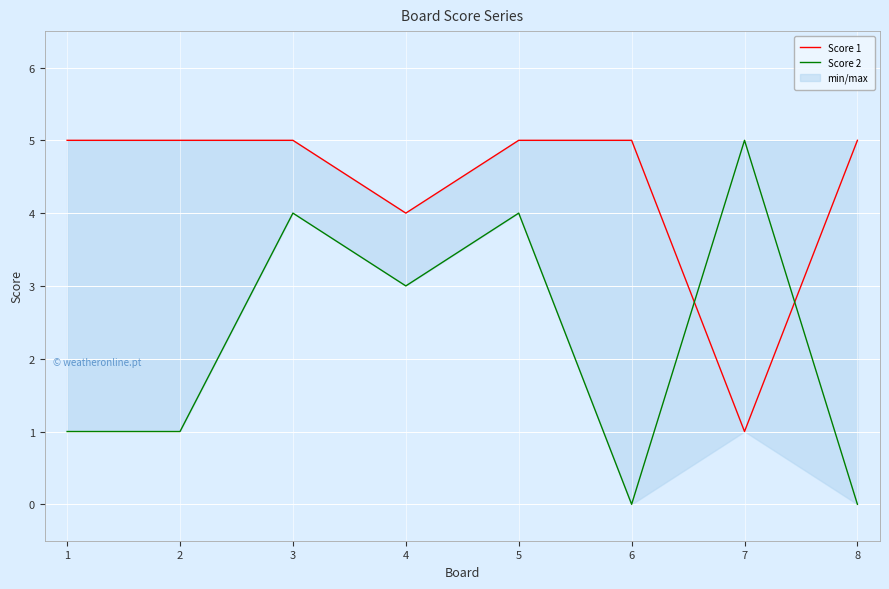

Is it true that Score 1 equals 1 at 7?

True